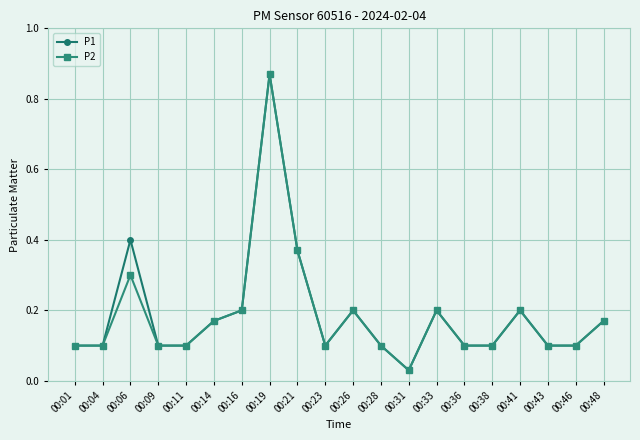

What is the difference between the P2 values at 00:31 and 00:36?

0.1